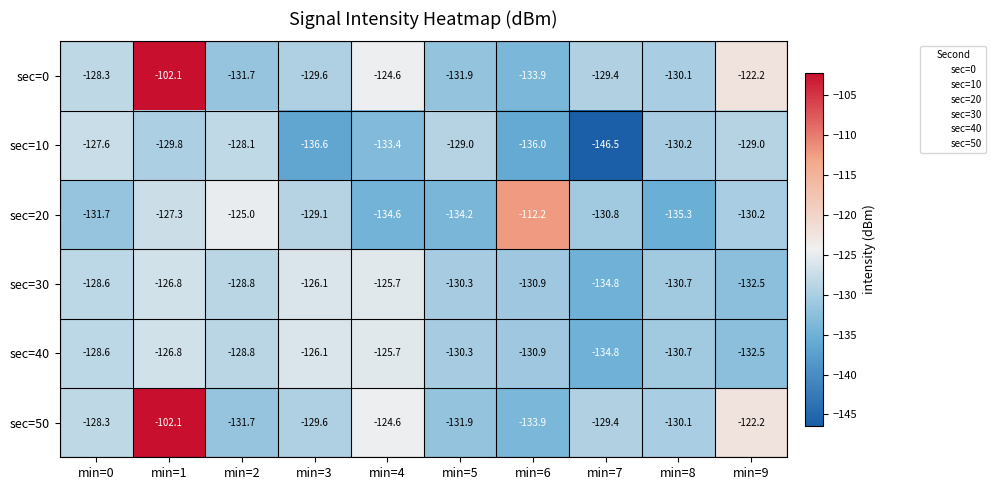

What is the maximum value shown in the chart?

-102.1